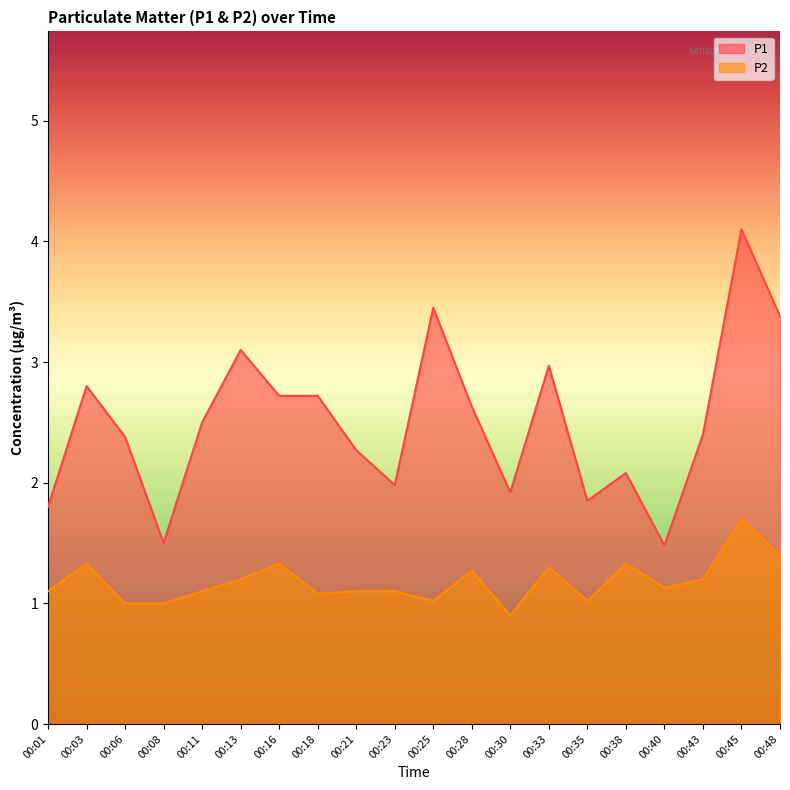

What is the sum of all P1 values?

50.0